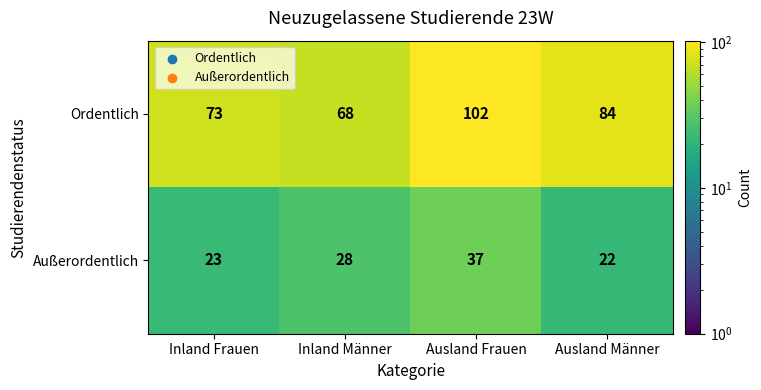

What is the average value of the Ordentlich series?

82